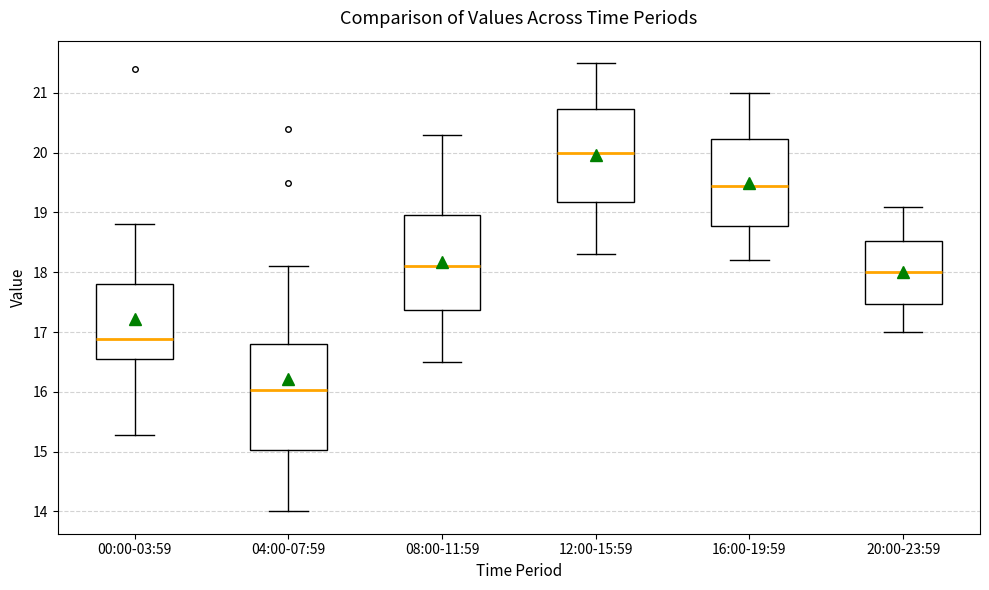

Reading left to right, read every box against the y-axis: the position of its median line, the range the box covers, and the ends of its whiskers. The values are not printed on the chart, so give them approximately, as read against the axis.

00:00-03:59: median 16.9, box 16.6 to 17.8, whiskers 15.3 to 18.8
04:00-07:59: median 16.0, box 15.0 to 16.8, whiskers 14.0 to 18.1
08:00-11:59: median 18.1, box 17.4 to 19.0, whiskers 16.5 to 20.3
12:00-15:59: median 20.0, box 19.2 to 20.7, whiskers 18.3 to 21.5
16:00-19:59: median 19.5, box 18.8 to 20.2, whiskers 18.2 to 21.0
20:00-23:59: median 18.0, box 17.5 to 18.5, whiskers 17.0 to 19.1